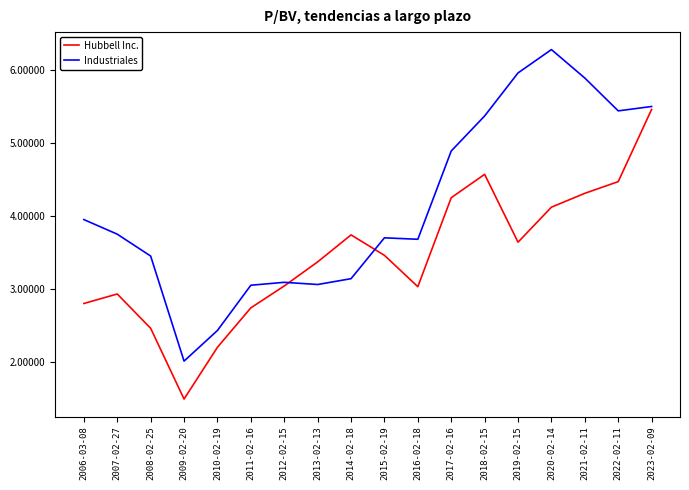

What is the difference between the second highest and second lowest values in the Industriales series?

3.5